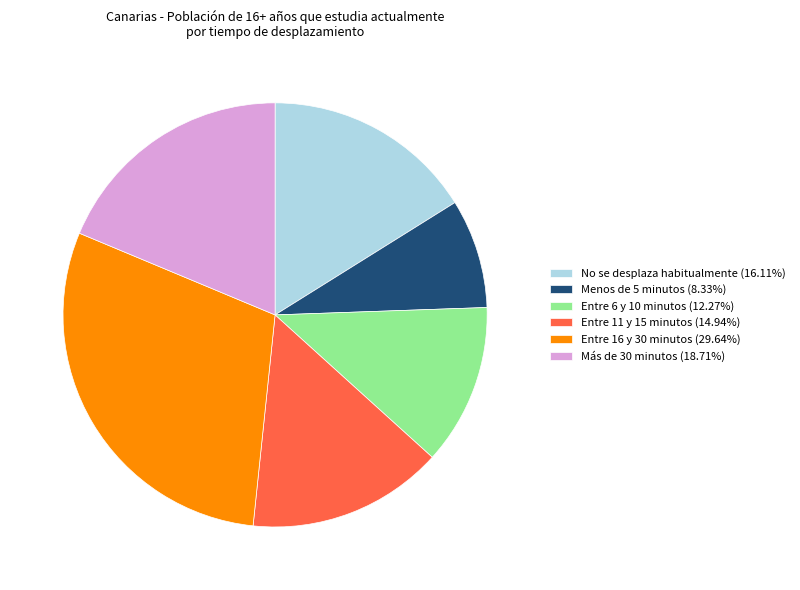

Count the number of slices in the pie.

6